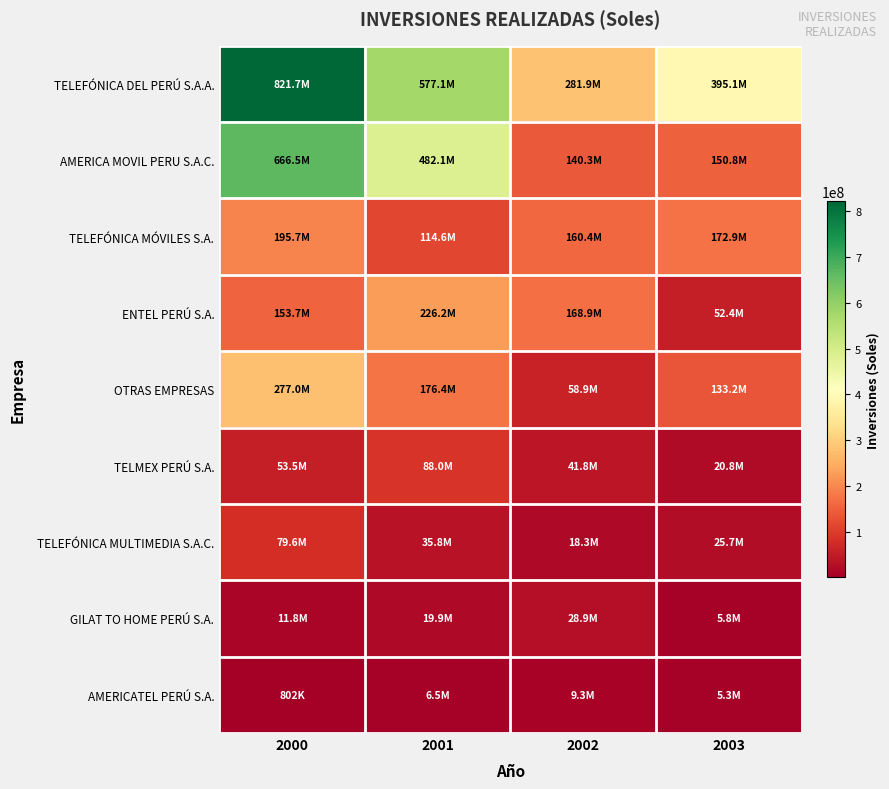

Between 2001 and 2003, which series saw the biggest shift?

AMERICA MOVIL PERU S.A.C.